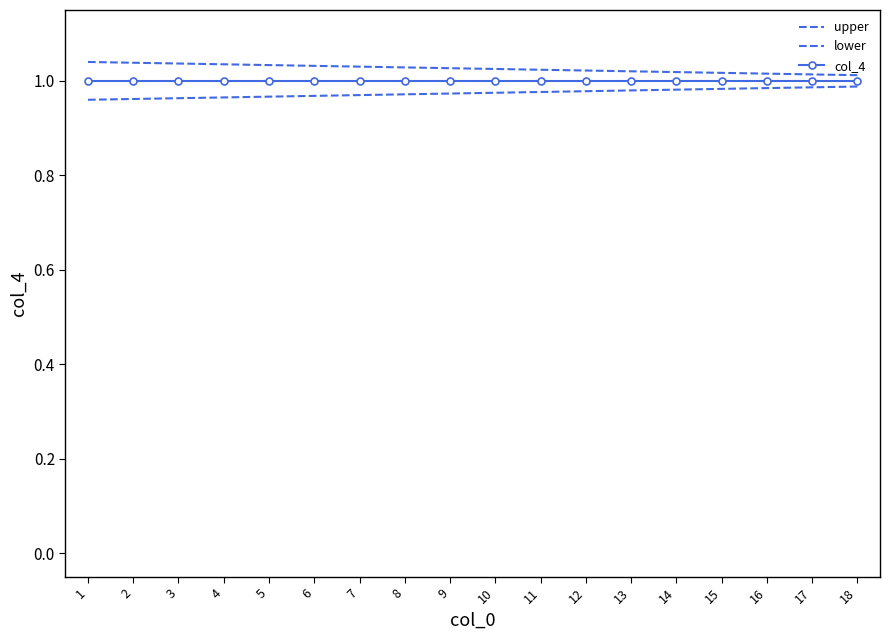

List the series in order of their overall mean, lowest first.

lower, col_4, upper